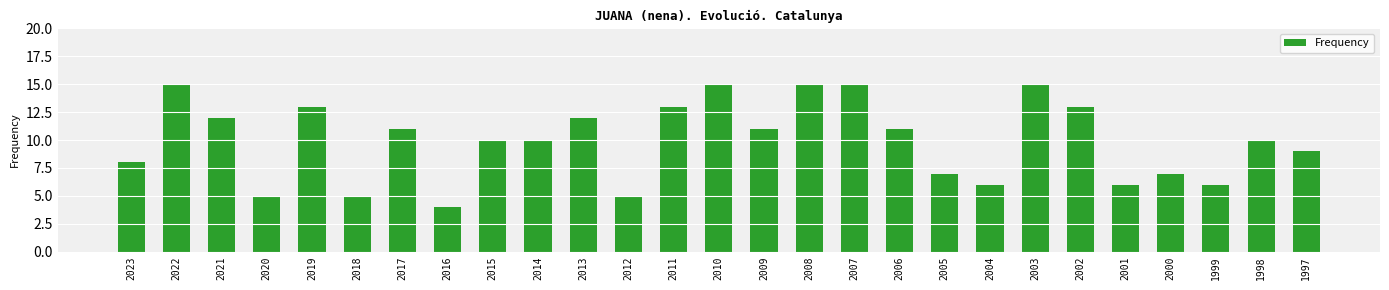

Approximately how many times larger is the value at 2017 compared to 1999?

1.8